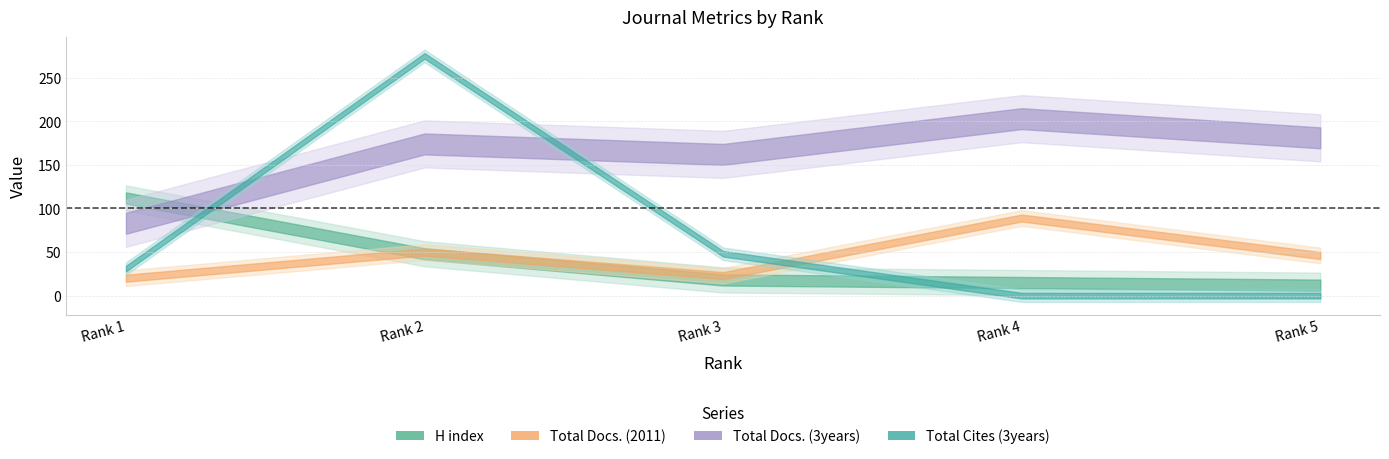

How many lines are shown in the chart?

4